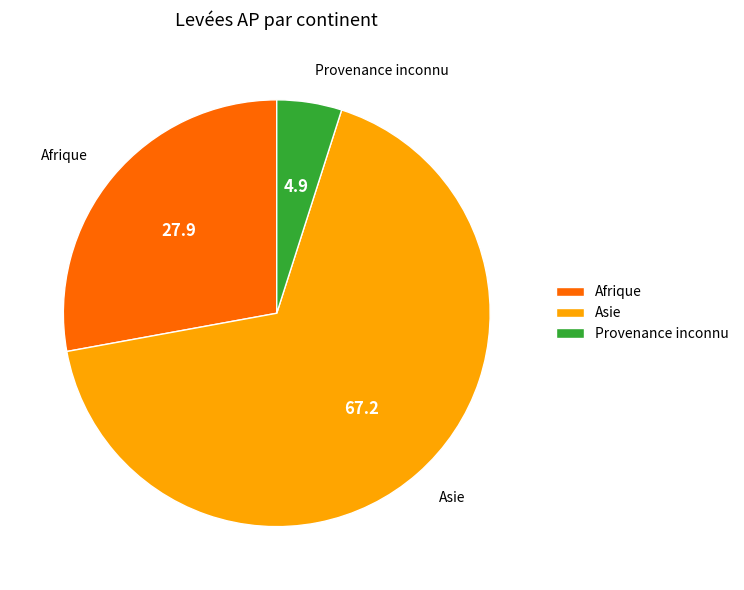

Is there any slice that represents more than half of the pie?

Yes